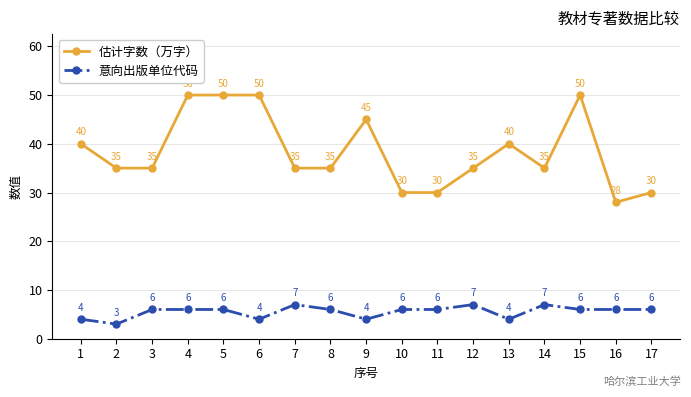

What is the sum of all 估计字数（万字） values?

653